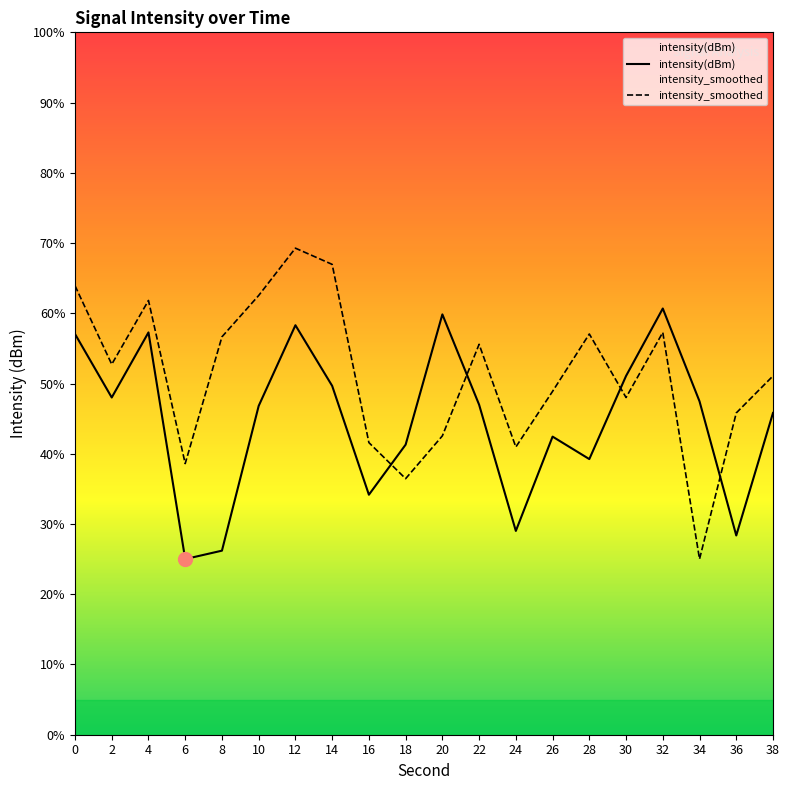

How many data points in intensity(dBm) are above 46?

11